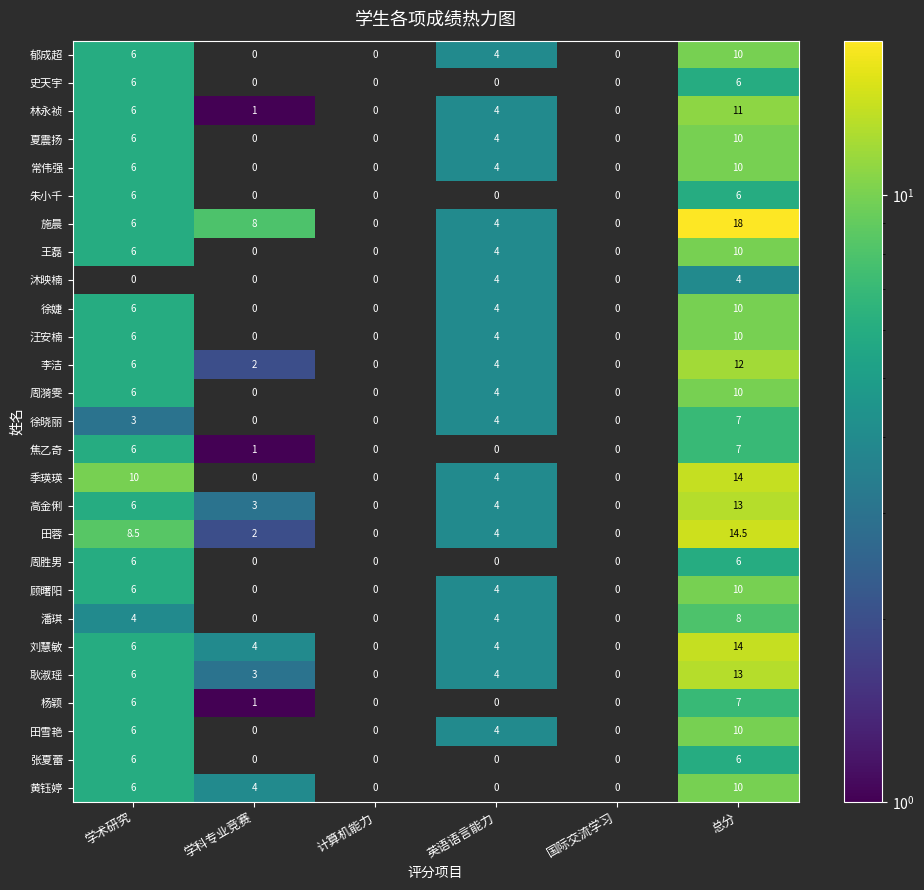

How many categories are shown in the chart?

6